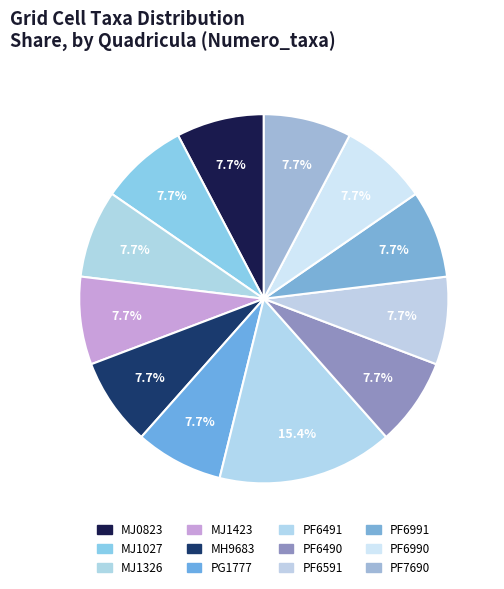

True or false: PF6591 accounts for 8% of the total.

True